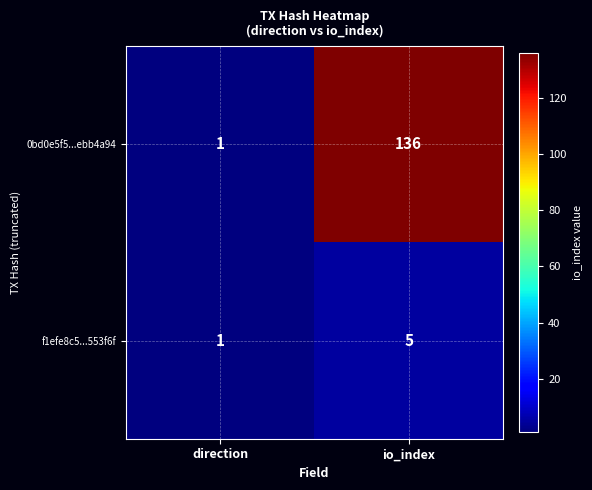

Is it true that f1efe8c5...553f6f equals 1 at direction?

True